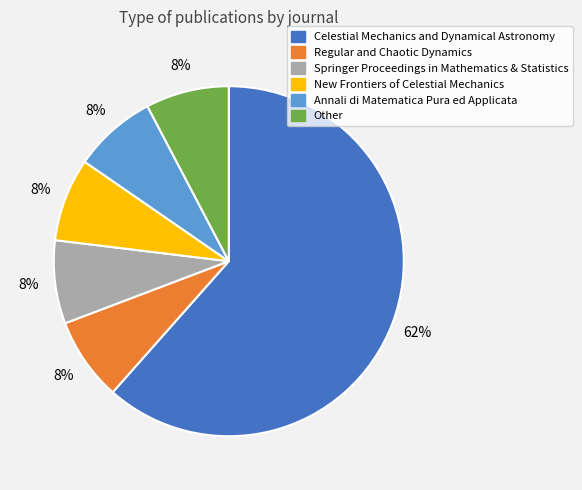

To the nearest percent, what percentage of the pie is Springer Proceedings in Mathematics & Statistics?

8%